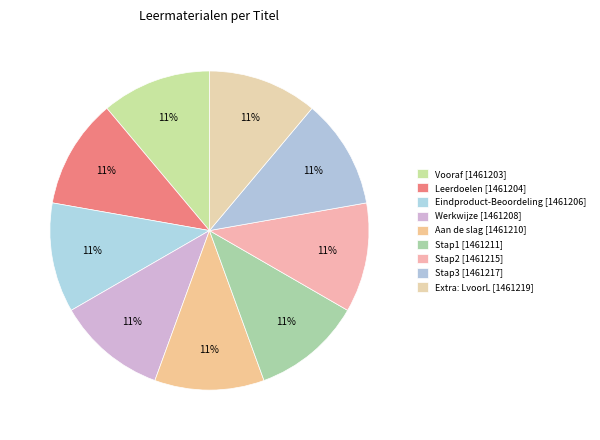

How many segments does this pie chart have?

9